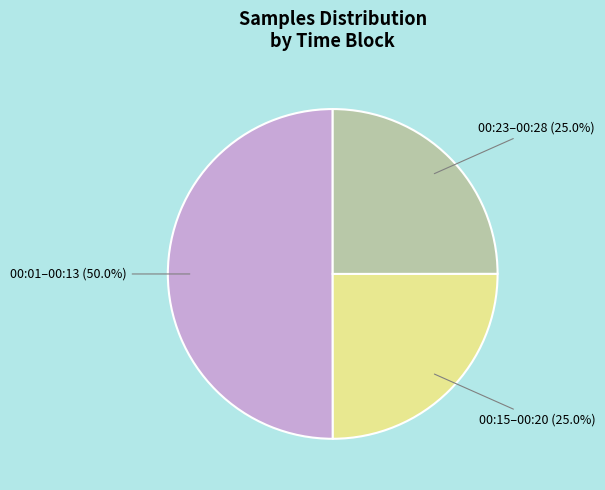

How many slices are in this pie chart?

3